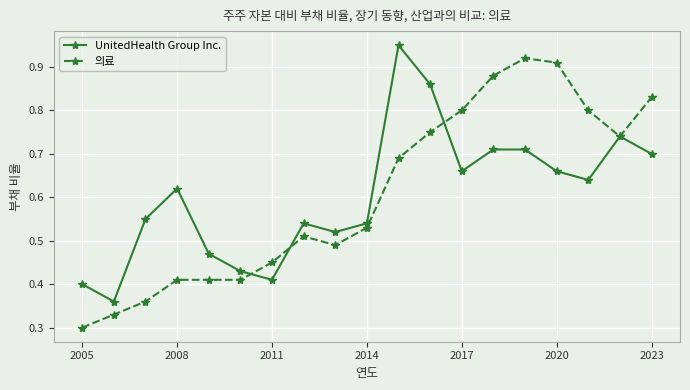

Which series has the largest range (max minus min)?

의료